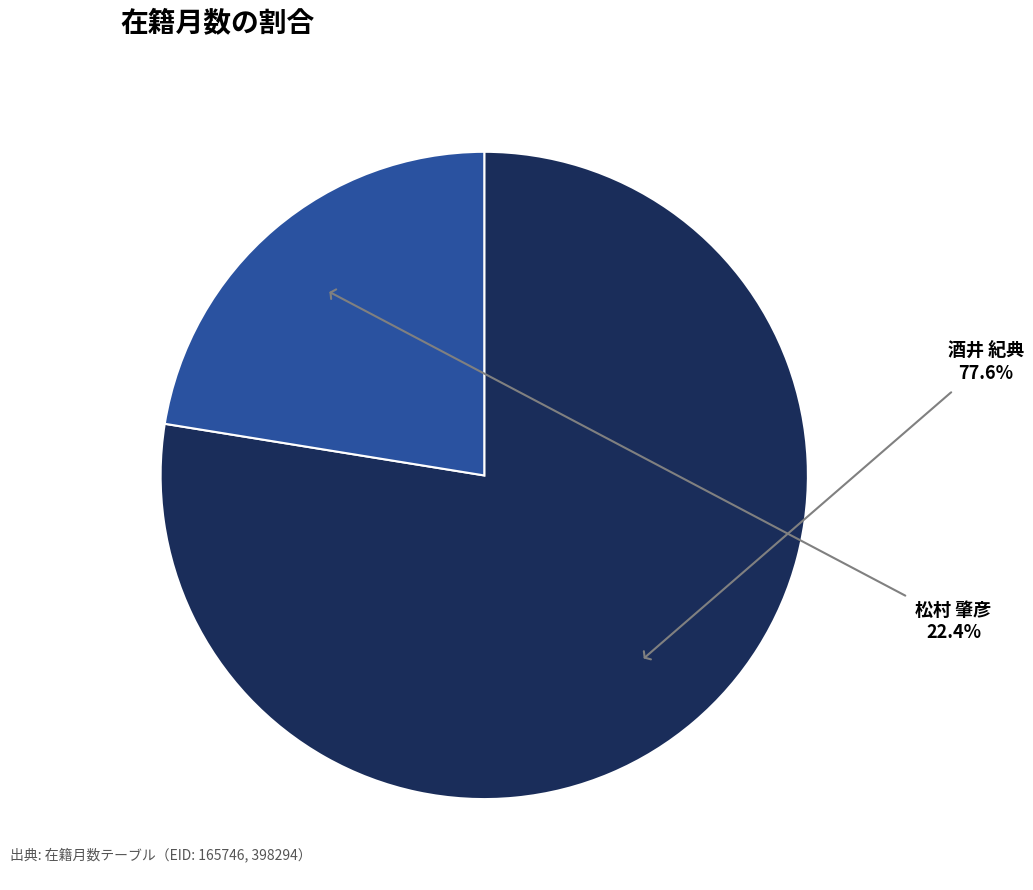

Which category has the biggest portion of the pie?

酒井 紀典